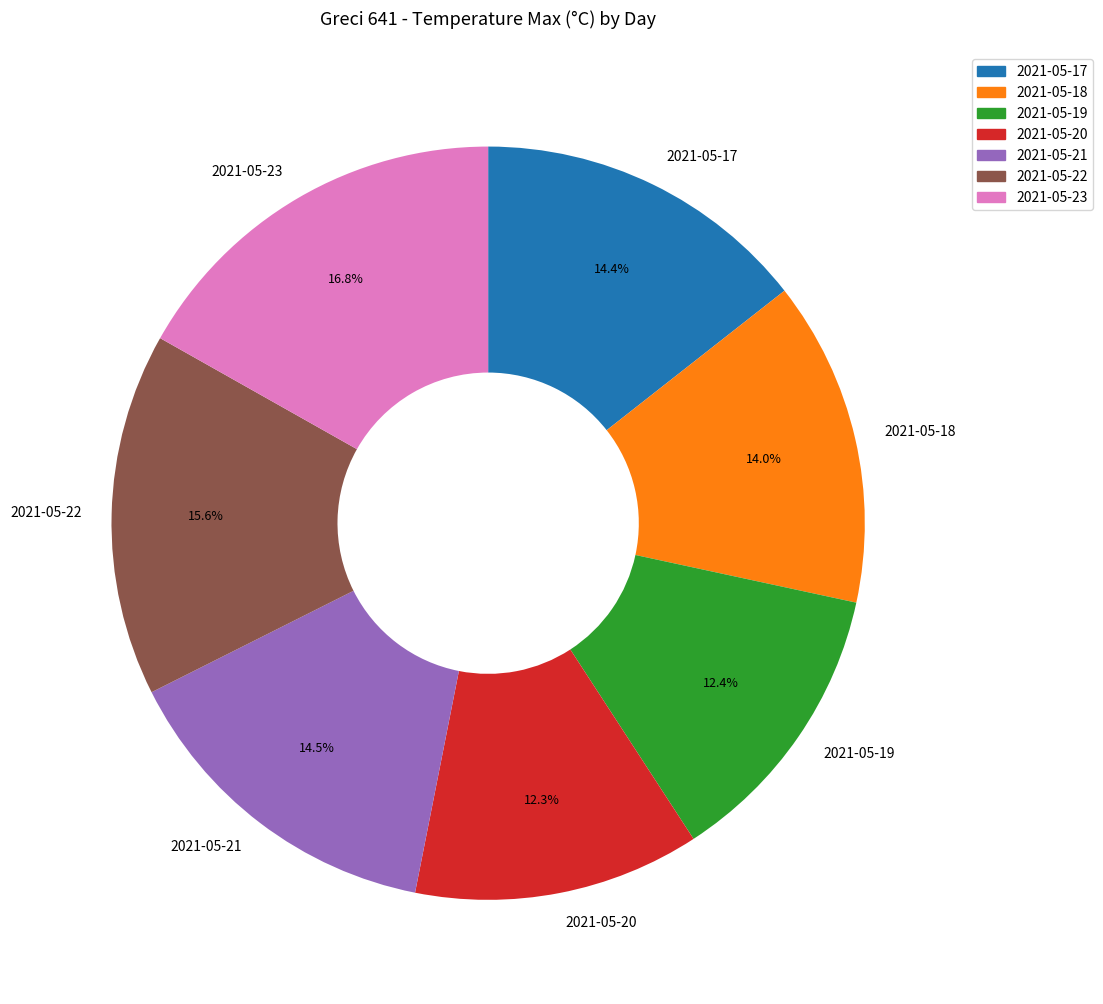

Count the number of slices in the pie.

7